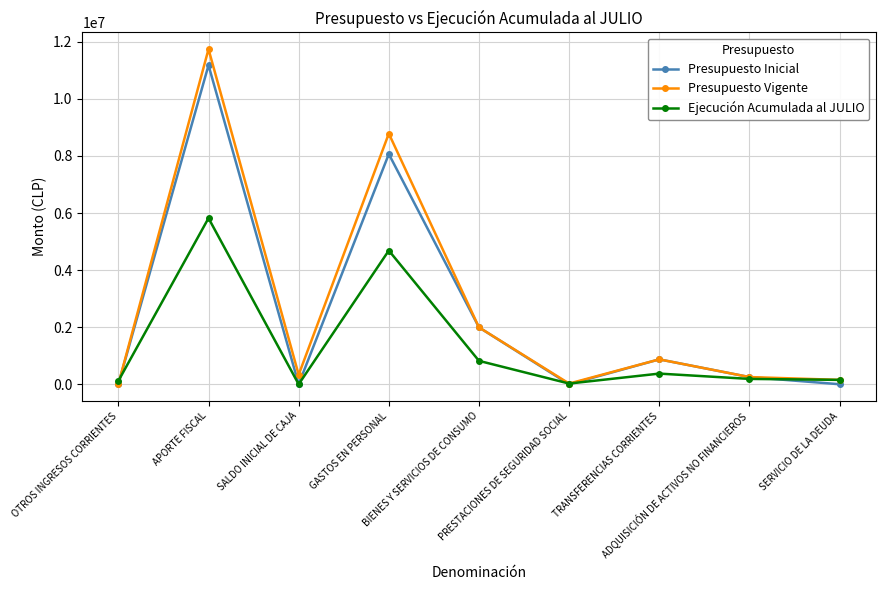

How many data points does each series have?

9